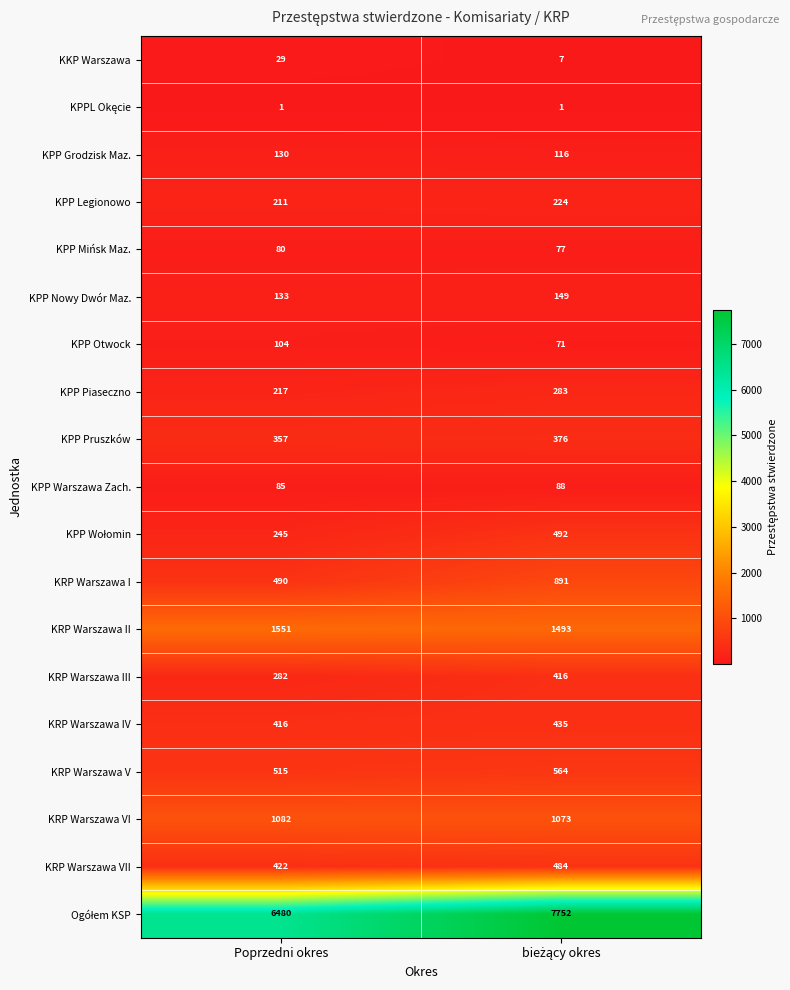

What is the sum of all KRP Warszawa III values?

698